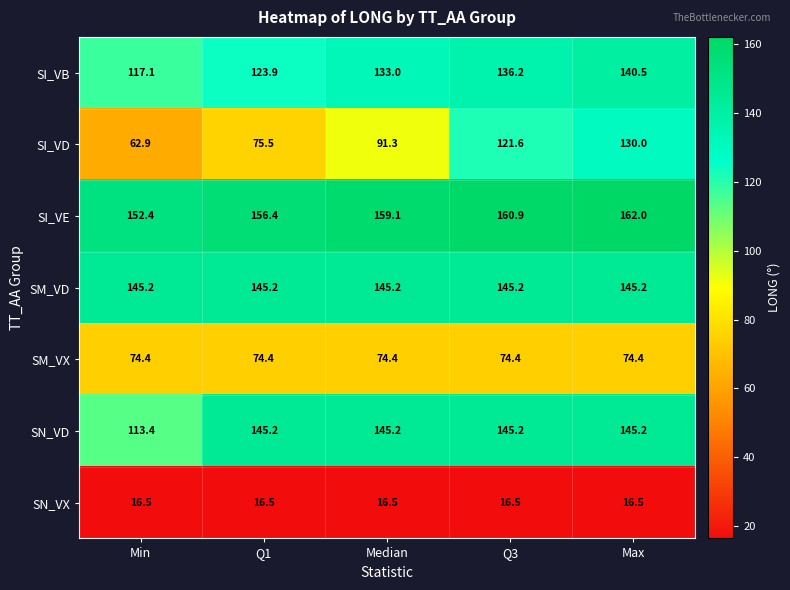

At which label does SI_VE first exceed 159?

Median